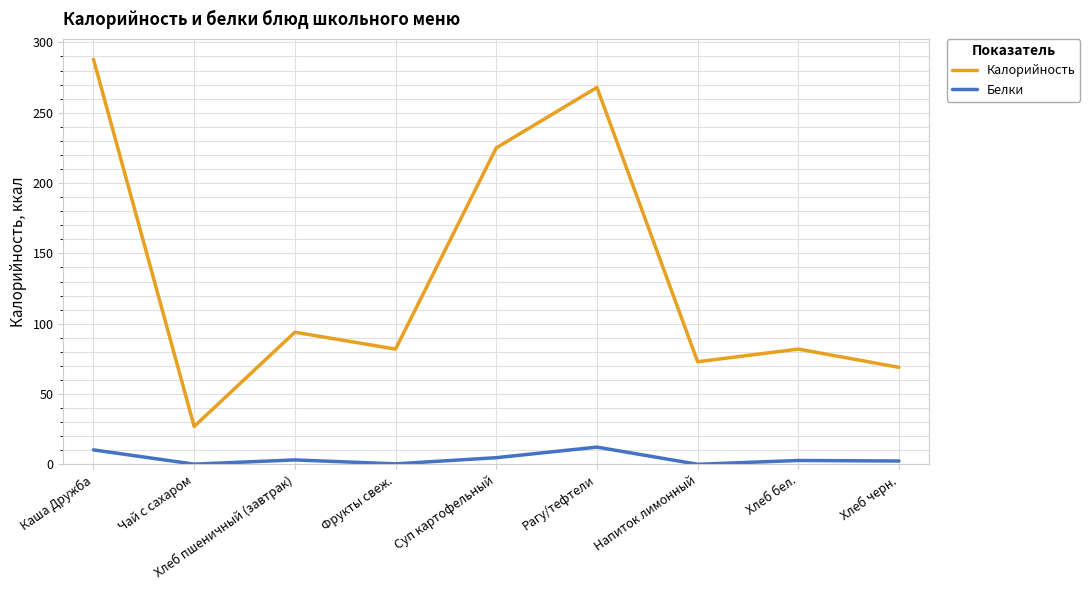

True or false: Калорийность and Белки cross at least once.

False